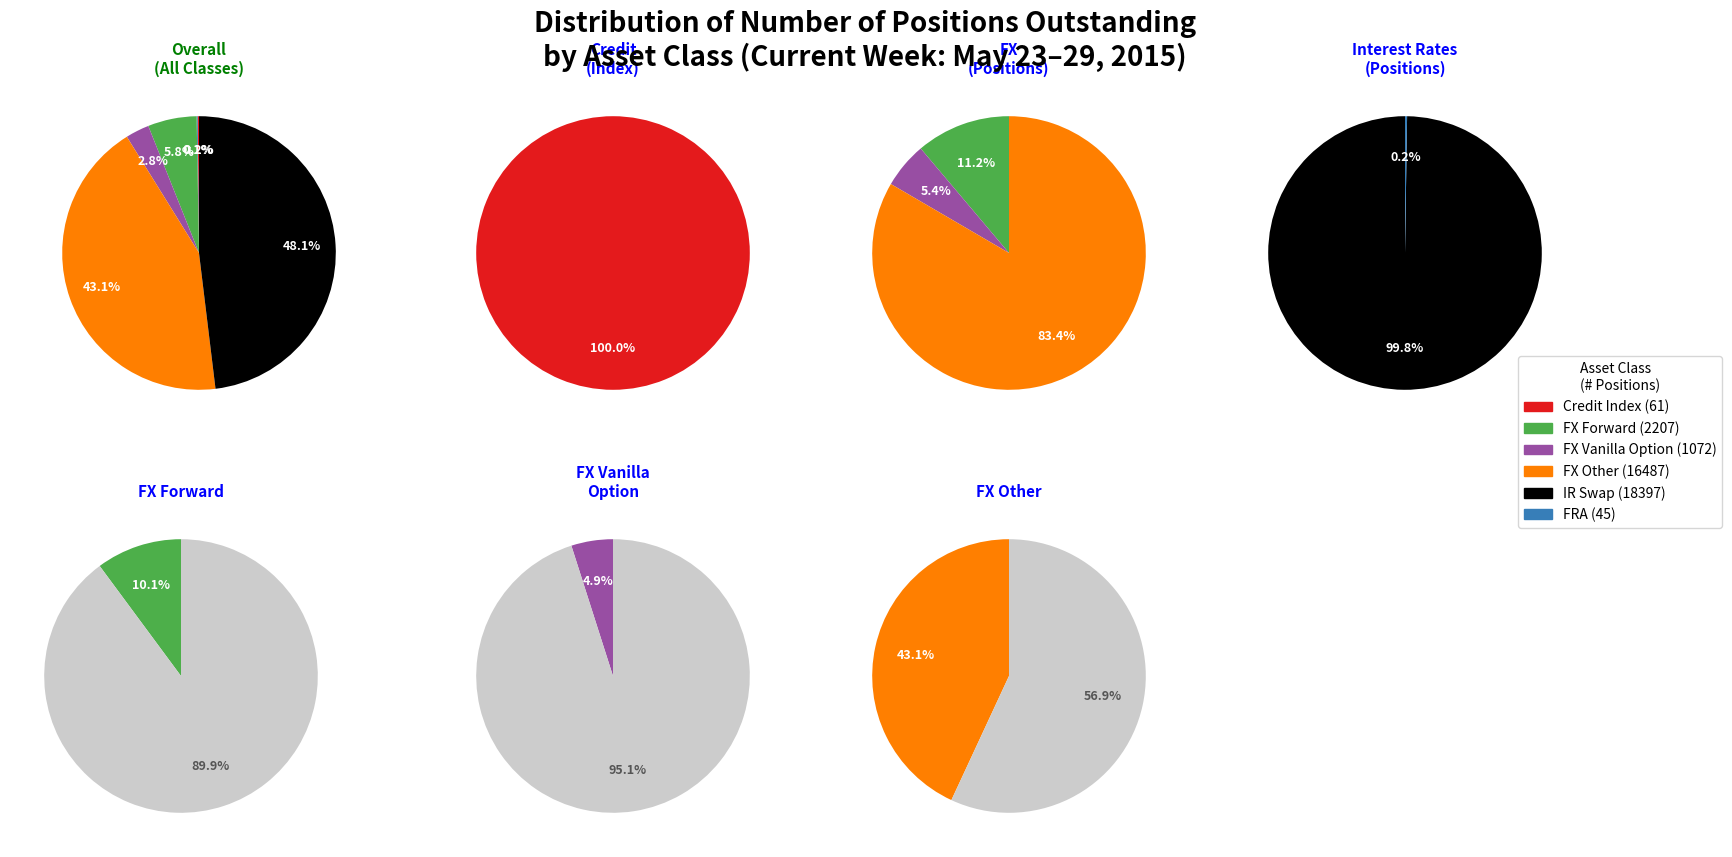

What is the smallest slice in the pie chart?

FRA